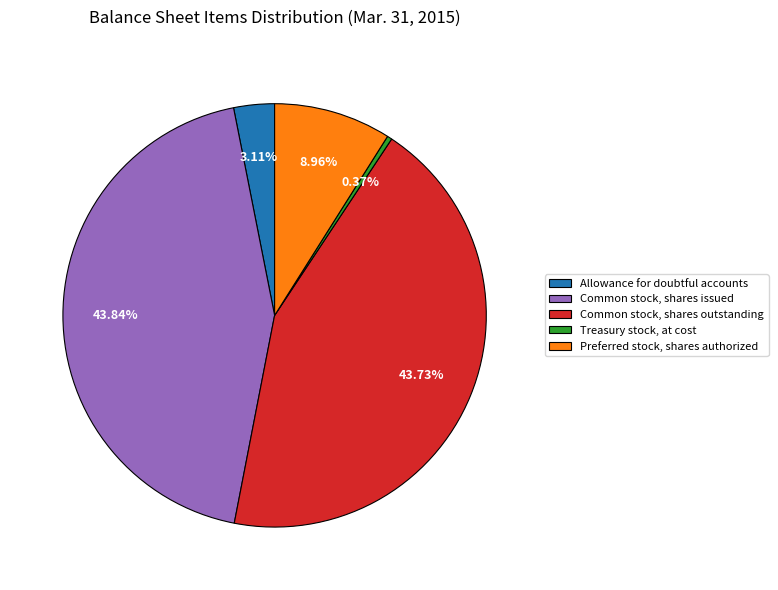

Do Allowance for doubtful accounts and Common stock, shares outstanding together represent more than half of the pie?

No